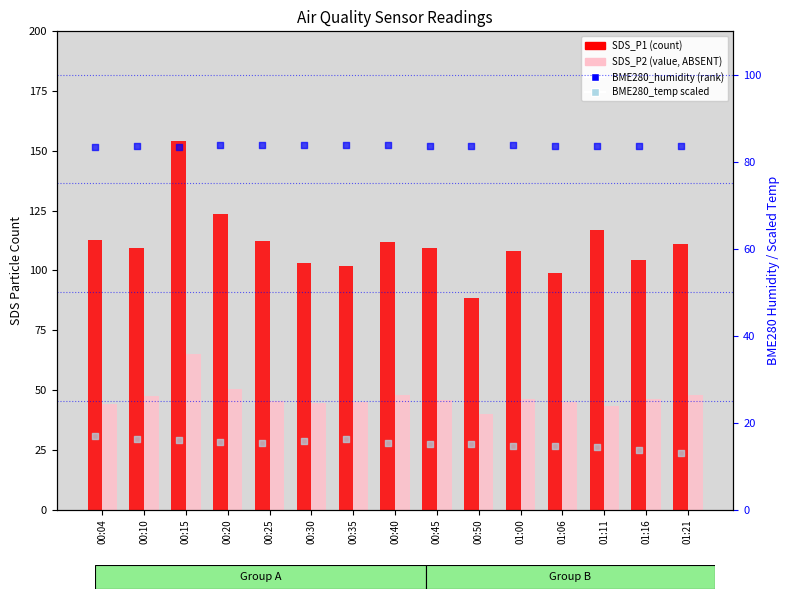

Which series contains the highest Y value?

SDS_P1 (count)